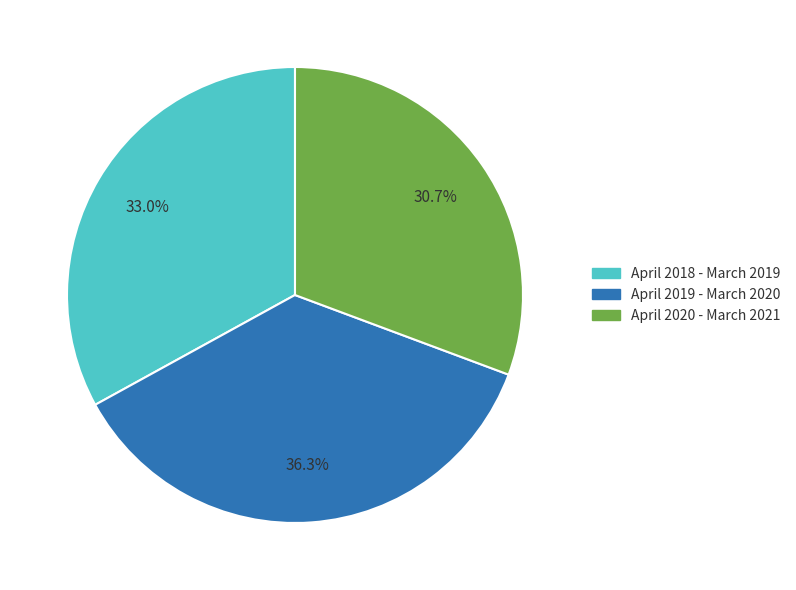

Rank the categories by value from lowest to highest.

April 2020 - March 2021, April 2018 - March 2019, April 2019 - March 2020